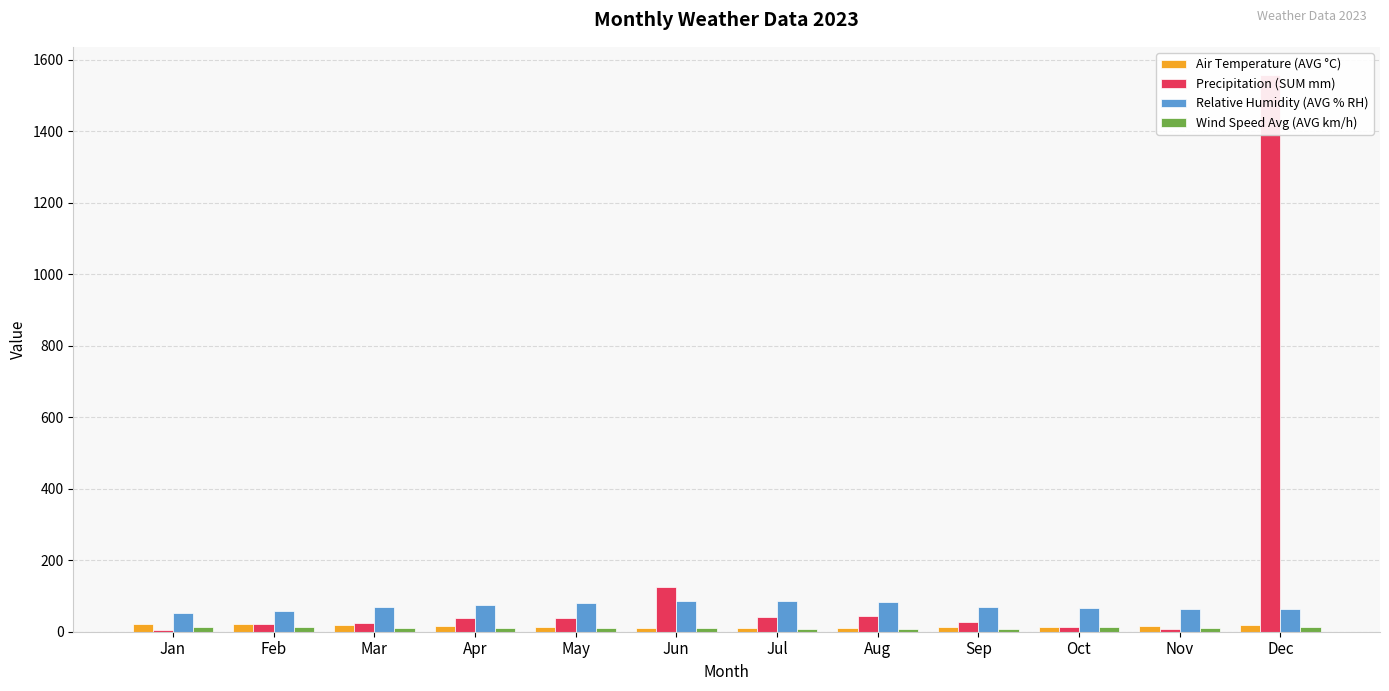

The Relative Humidity (AVG % RH) series shows 44.7 at Mar. True or false?

False